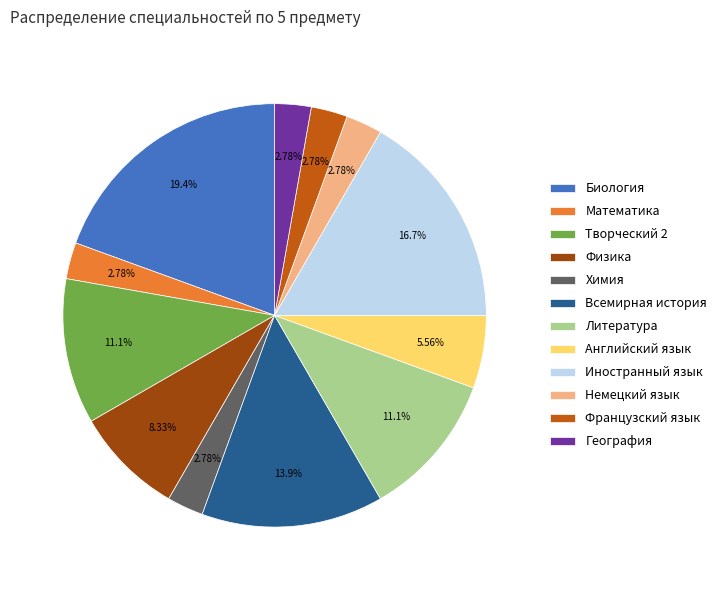

True or false: Химия accounts for 19% of the total.

False